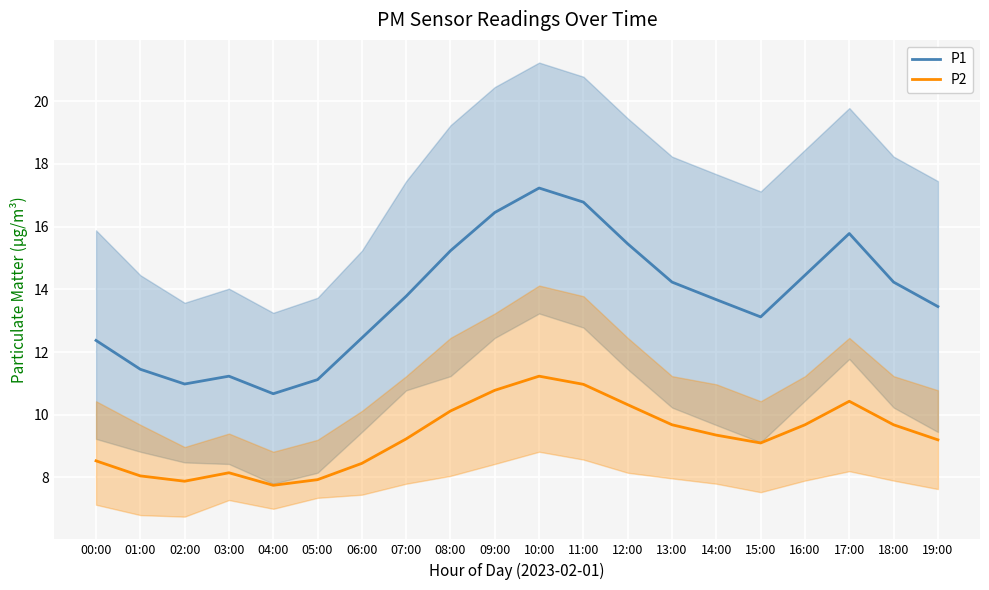

Which has a higher value, 02:00 or 07:00?

07:00